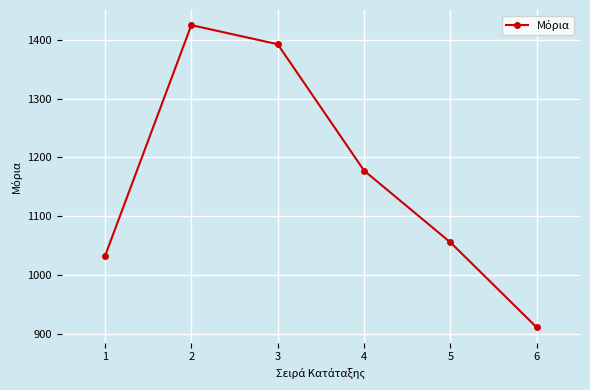

What is the average value?

1165.5